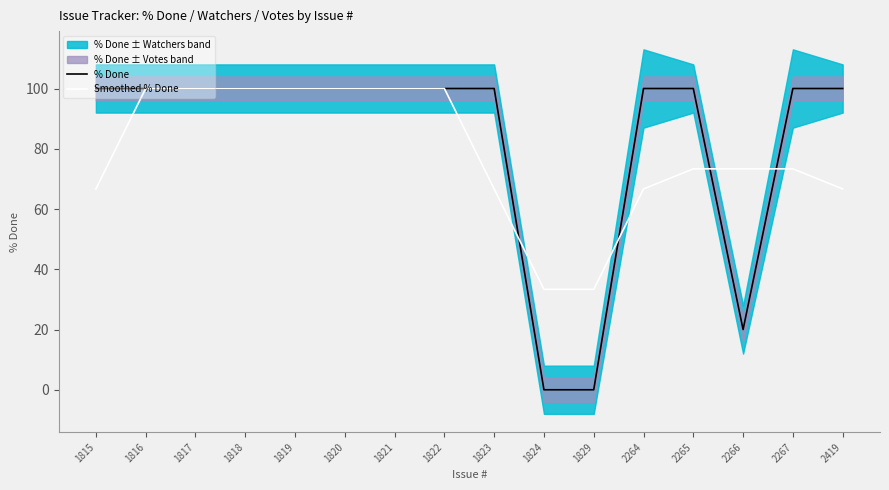

Is it true that Smoothed % Done equals 55.4 at 1824?

False